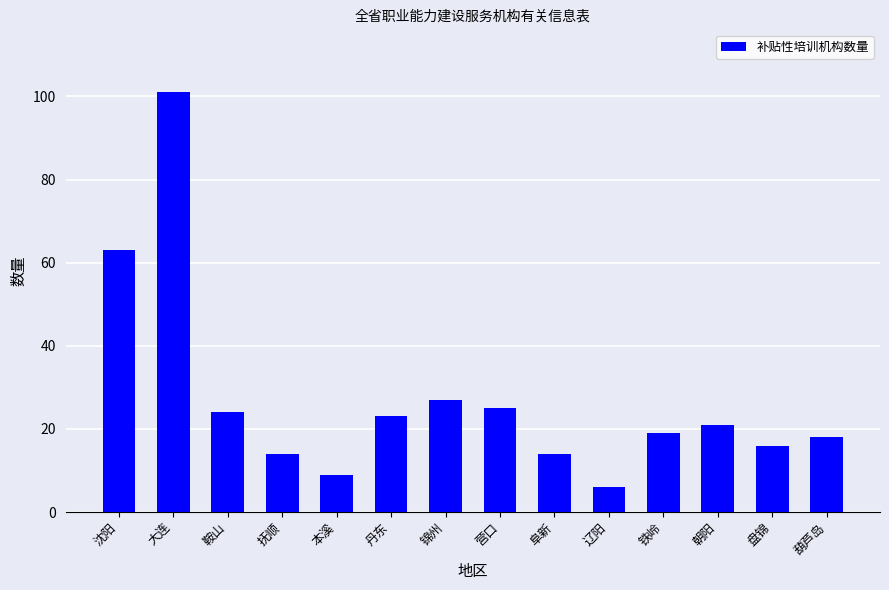

What is the average value?

27